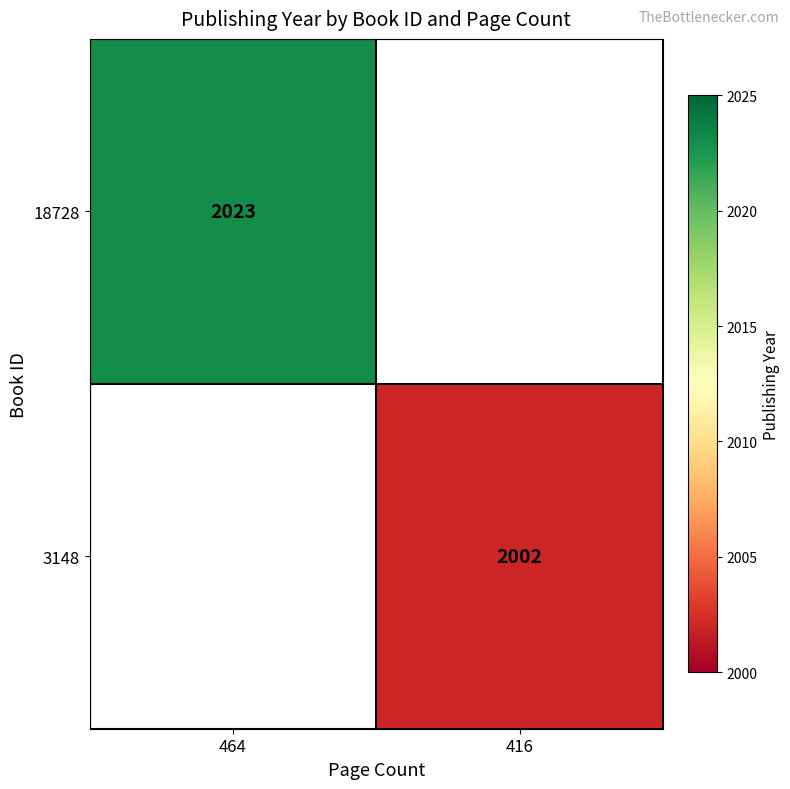

How many distinct data groups are displayed?

2